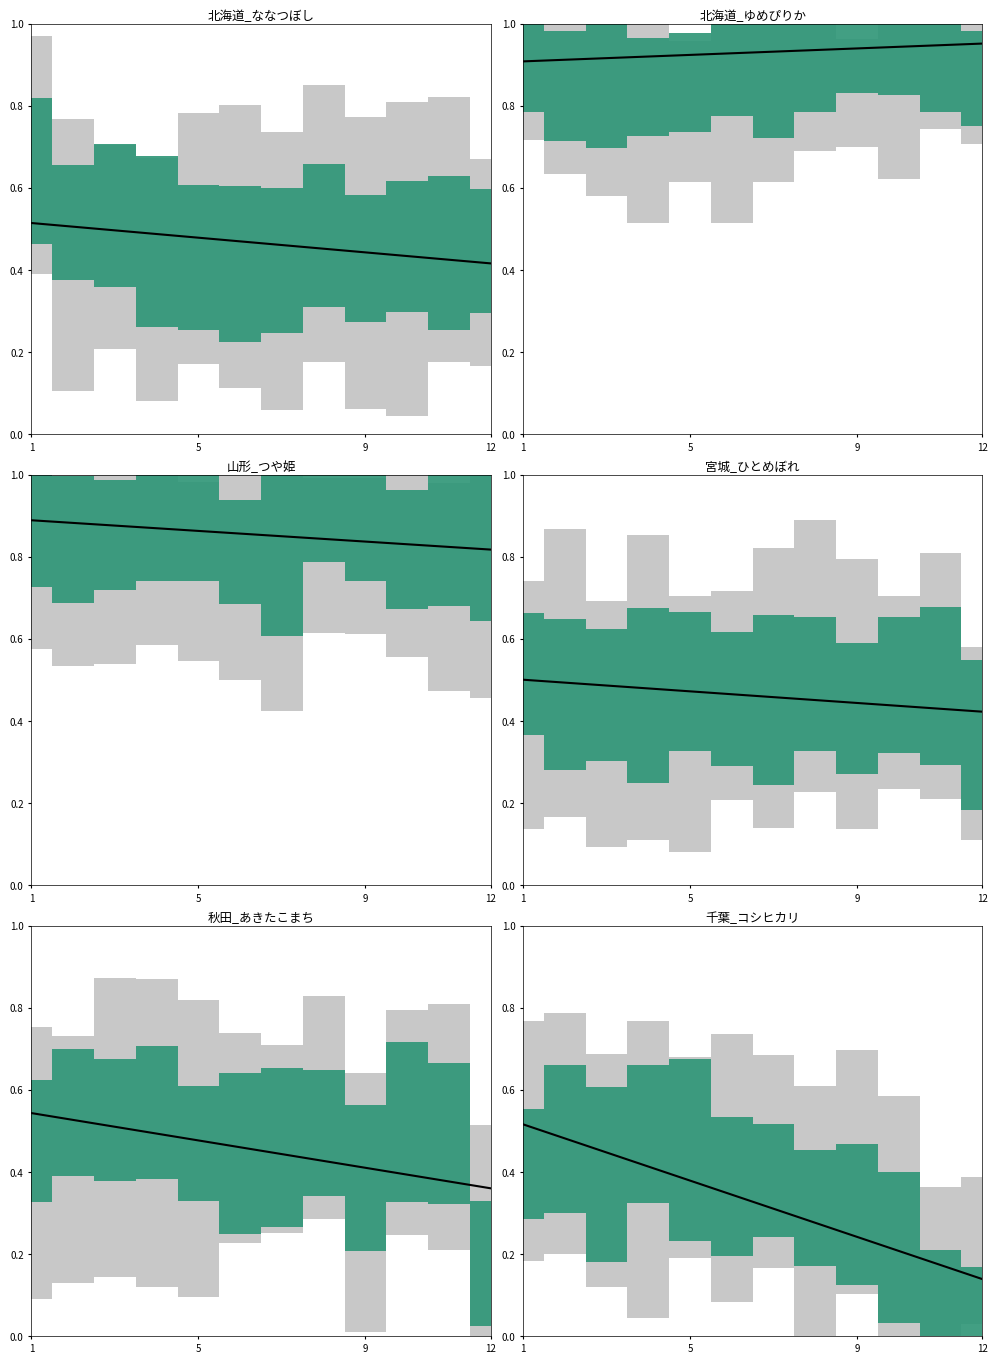

How many lines are shown in the chart?

1